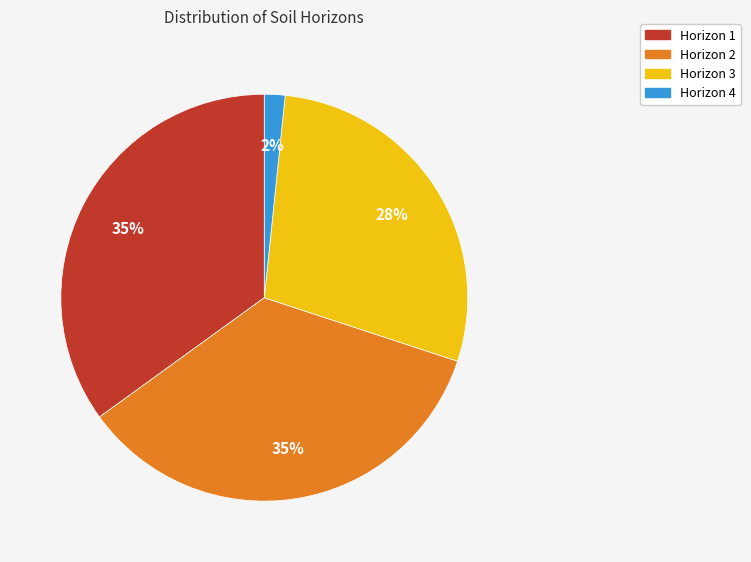

To the nearest percent, what is the difference between the largest and smallest slice percentages?

33%